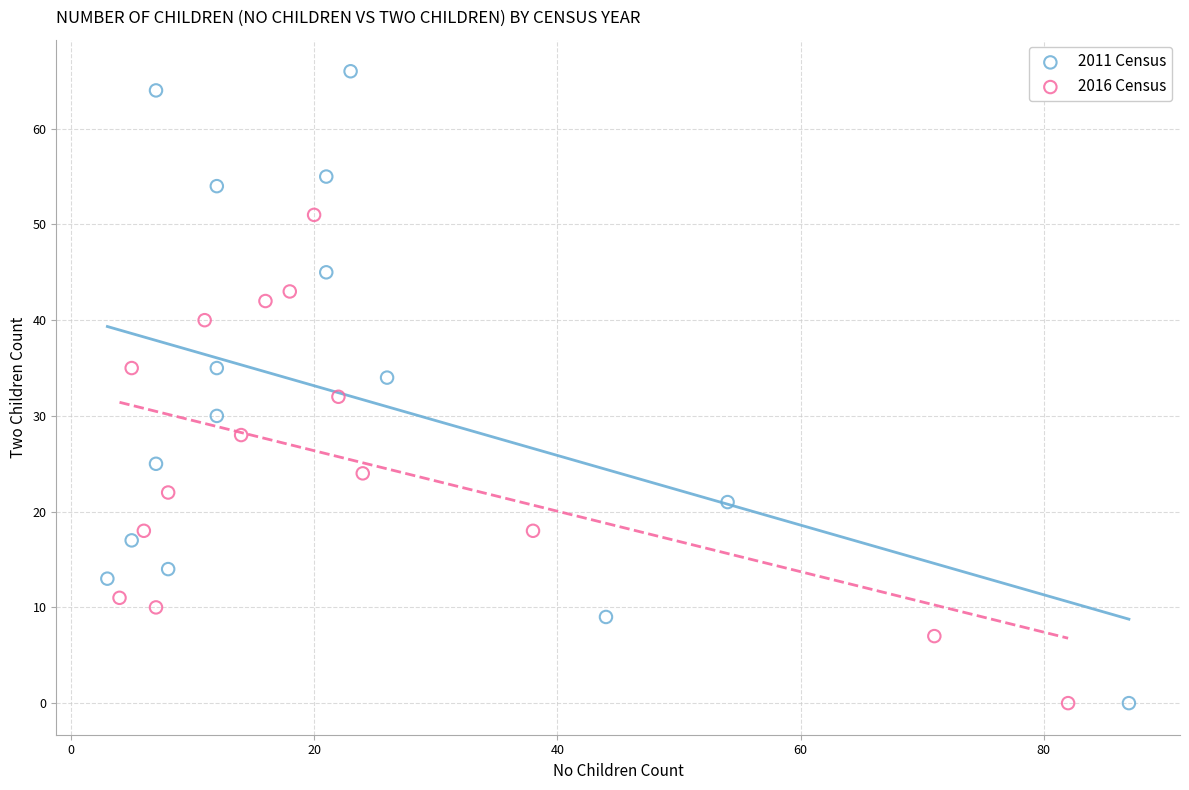

Which series has the largest Y range (max minus min)?

2011 Census